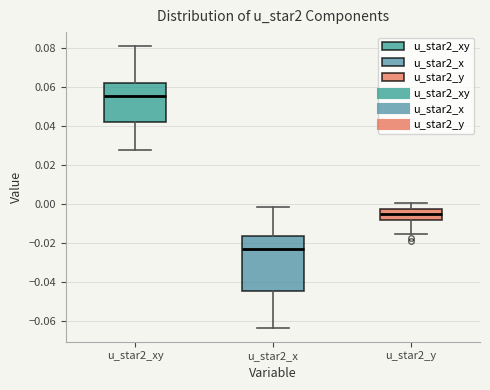

Reading left to right, transcribe this box plot: for each box, give where its median line is, the range the box spans, and where its two whiskers end, as read against the y-axis. The values are not printed on the chart, so give them approximately, as read against the axis.

u_star2_xy: median 0.056, box 0.042 to 0.062, whiskers 0.028 to 0.080
u_star2_x: median -0.024, box -0.044 to -0.016, whiskers -0.064 to -0.002
u_star2_y: median -0.006, box -0.008 to -0.002, whiskers -0.016 to 0.000